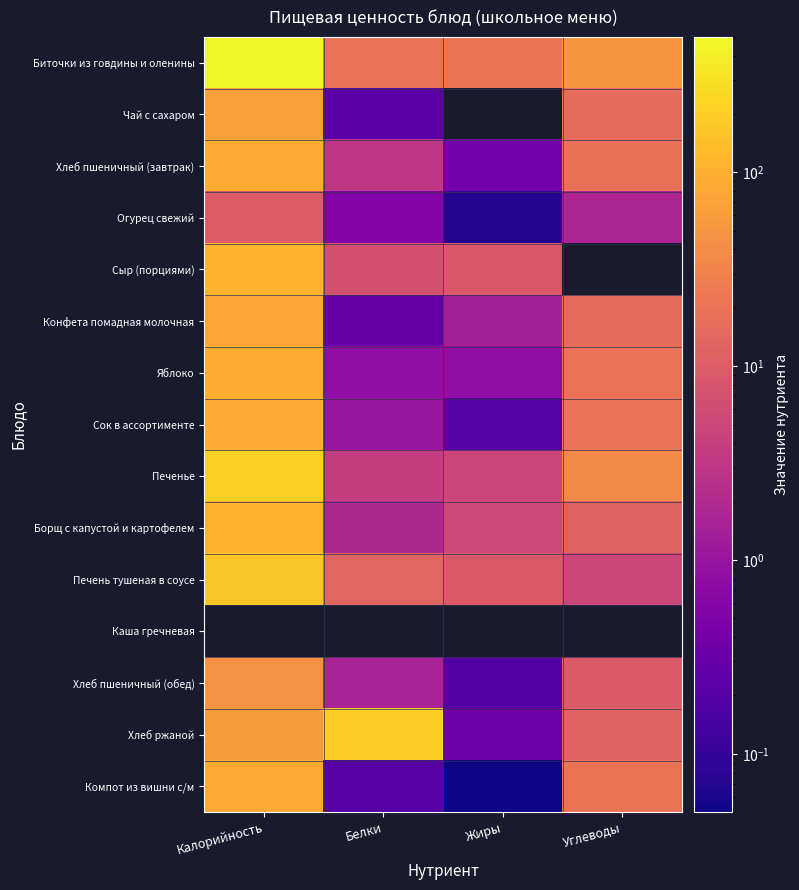

Which category has the highest value across all series?

Калорийность